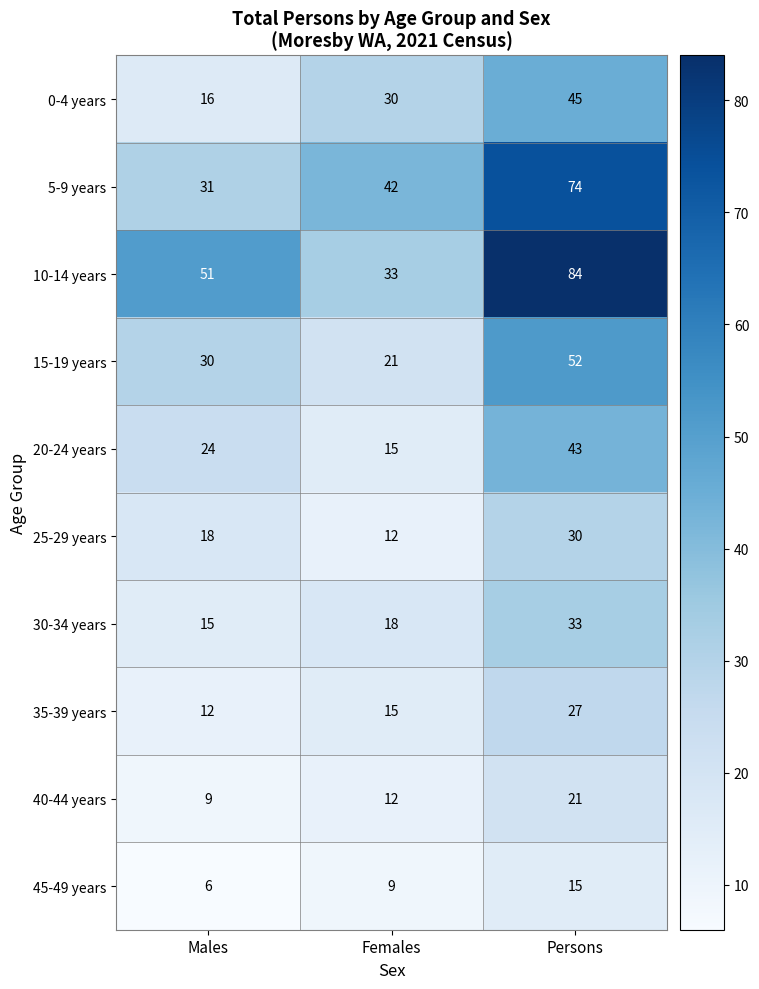

What is the smallest value displayed?

6